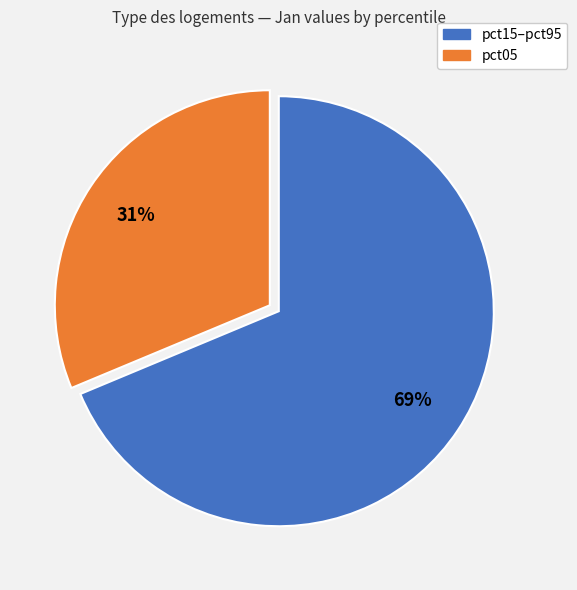

Is there any slice that represents more than half of the pie?

Yes